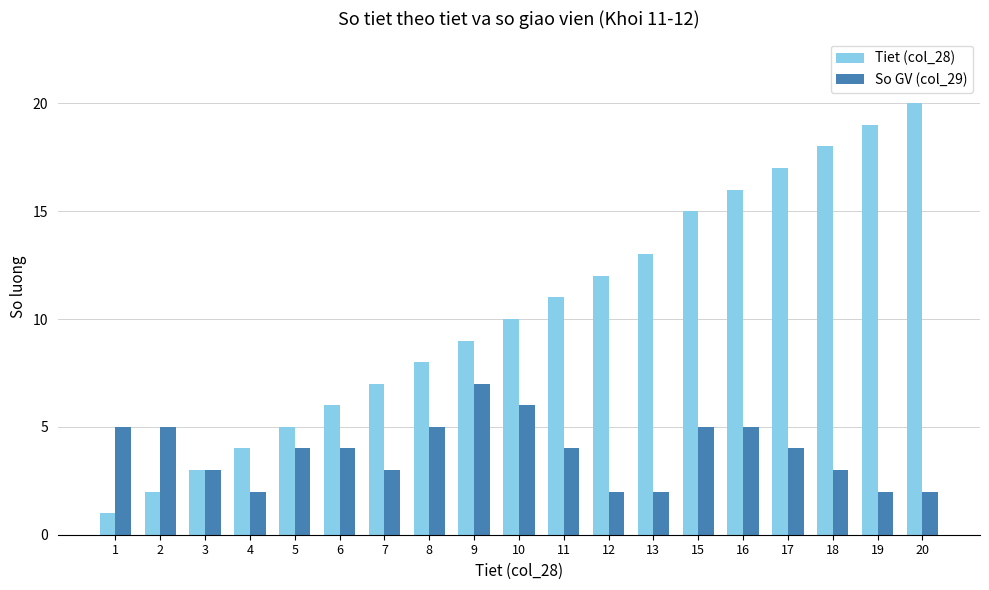

True or false: Tiet (col_28) has a value of 9 at 19.

False